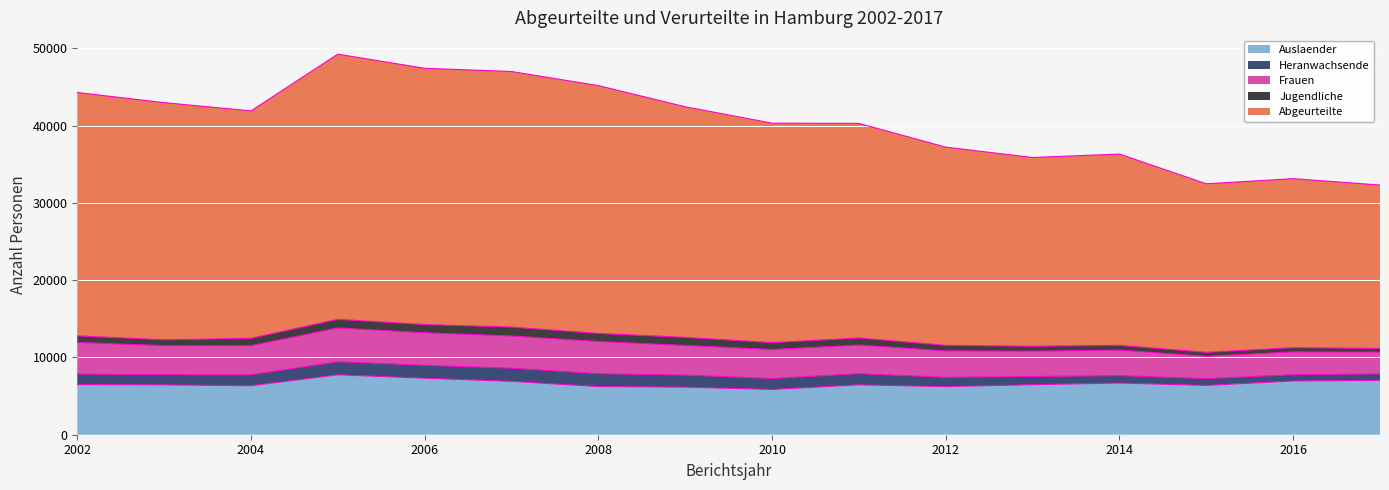

What is the maximum value for Auslaender?

7757